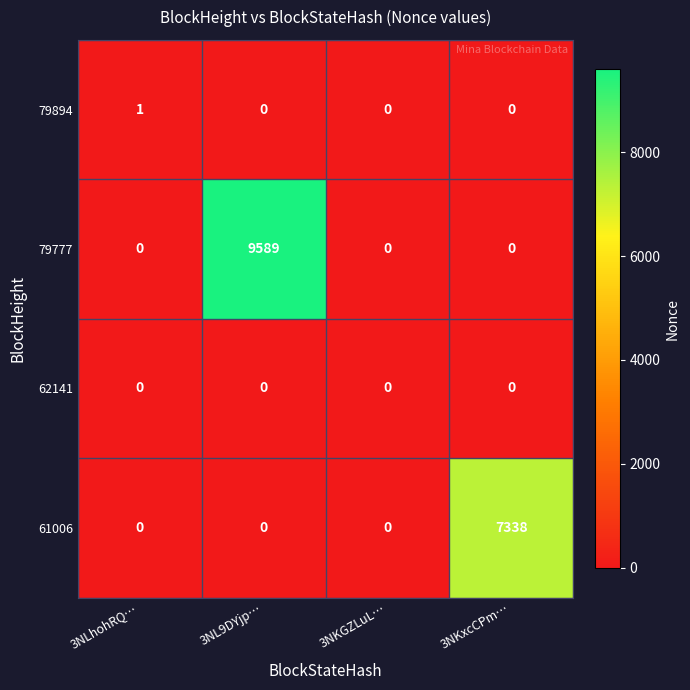

Which category has the highest value across all series?

3NL9DYjp…